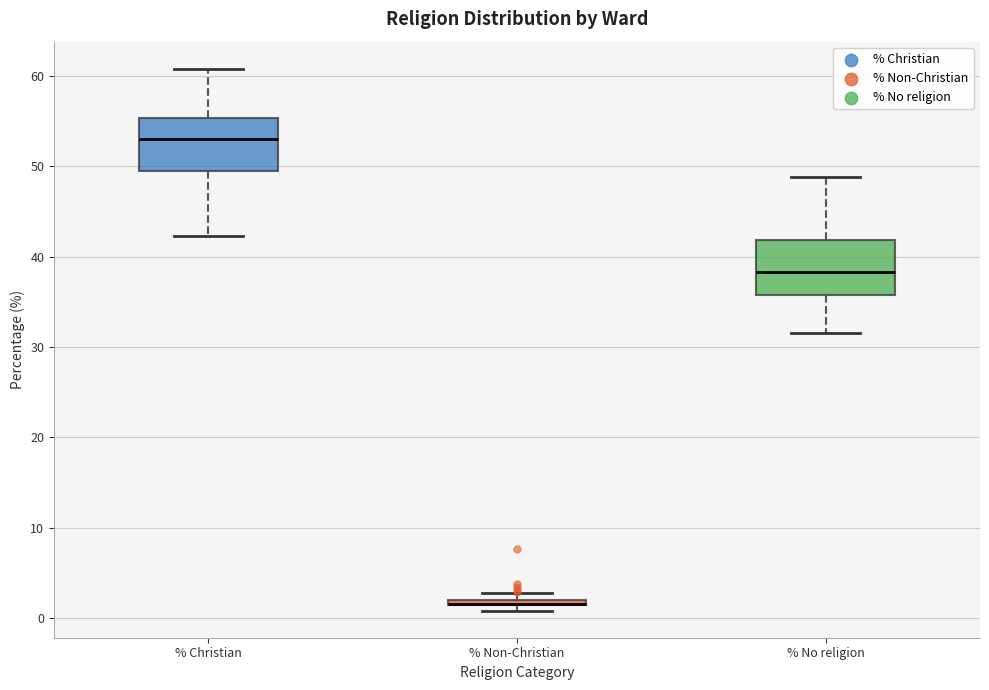

Where is the lower edge of the box for % No religion on the y-axis? The values are not printed on the chart, so give them approximately, as read against the axis.

36